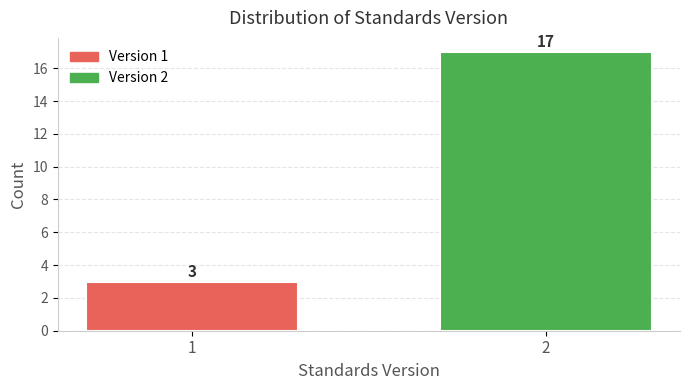

Reading right to left, what are all the values shown in this chart?

2=17	1=3